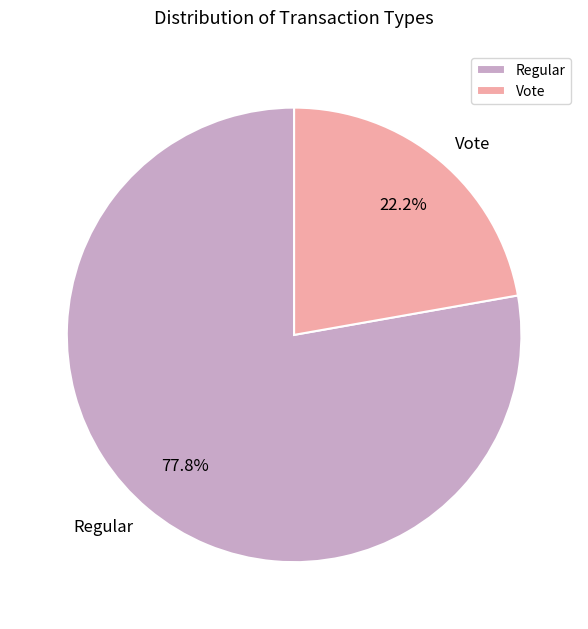

What percentage is NOT represented by Vote?

77.8%